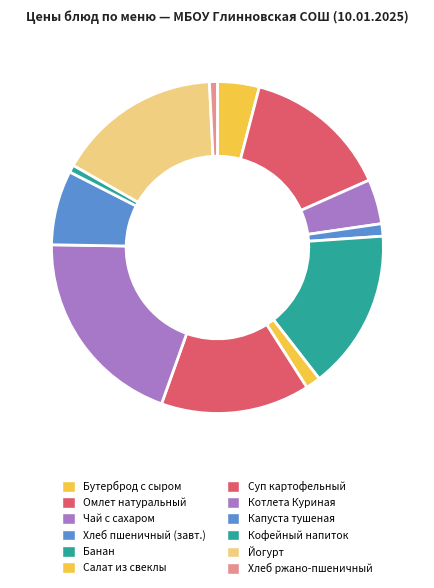

Is it true that Хлеб ржано-пшеничный is 11% of the pie?

False